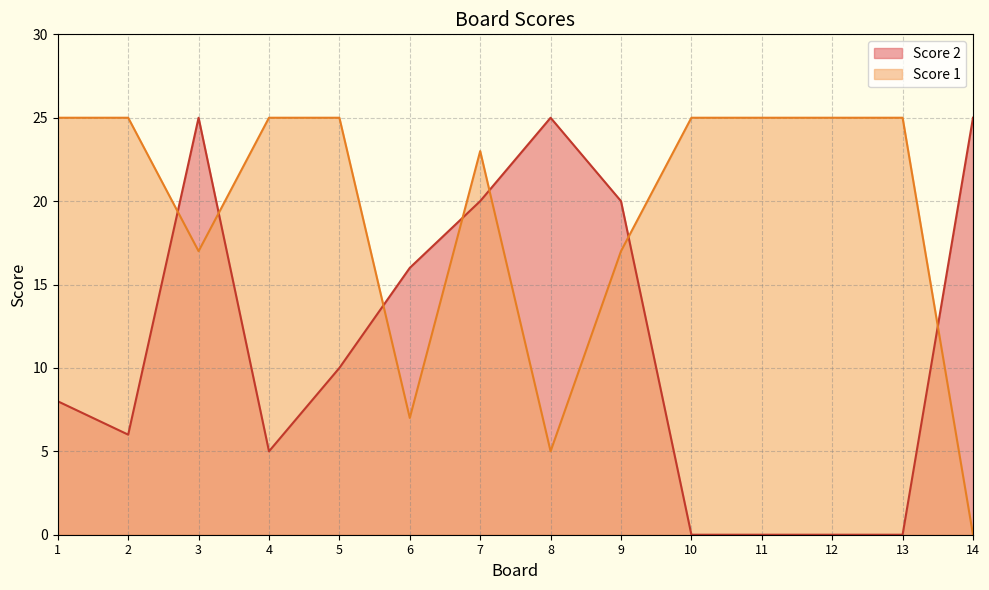

How many lines are shown in the chart?

2